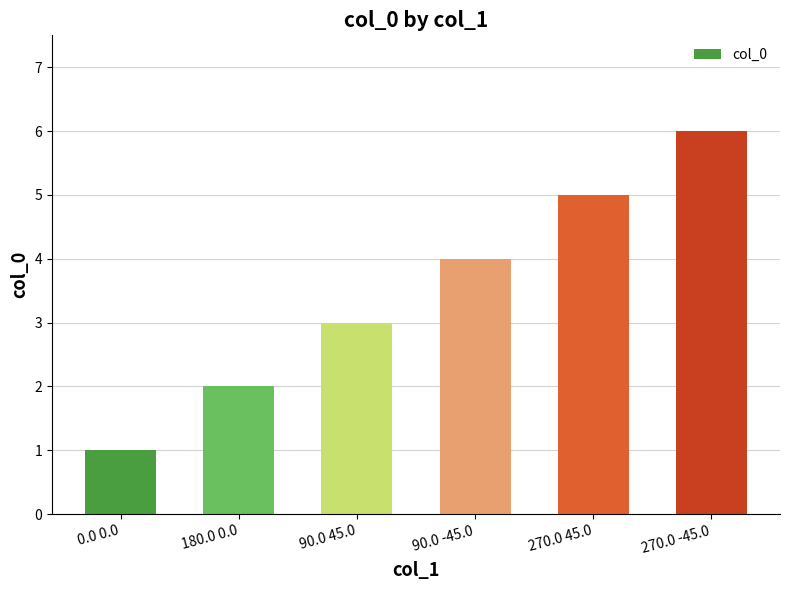

True or false: the data shows 2 at 270.0 45.0.

False